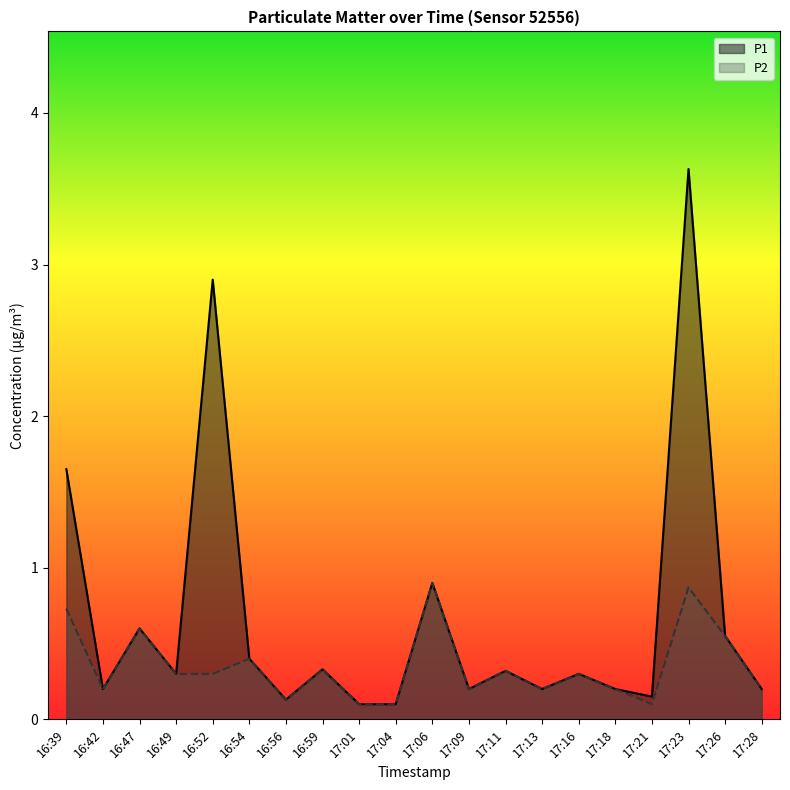

True or false: P2 and P1 cross at least once.

False